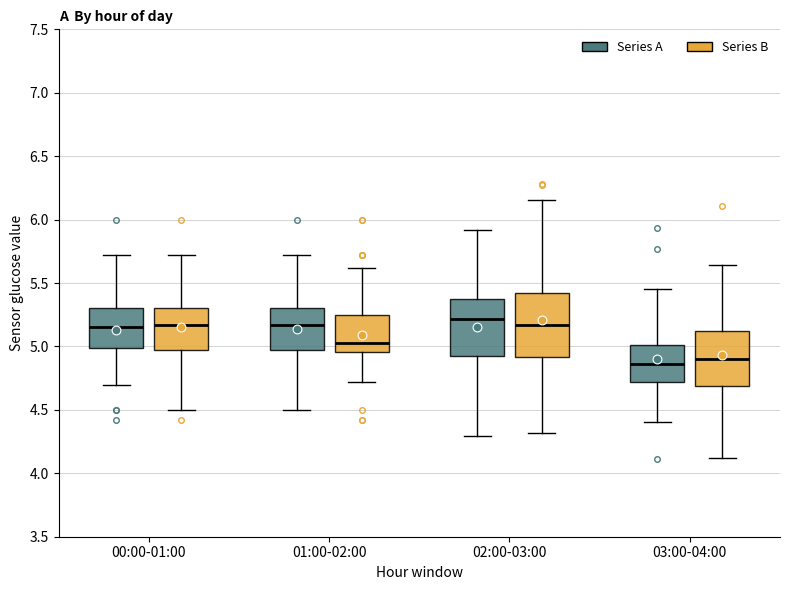

Reading left to right, transcribe this box plot: for each box, give where its median line is, the range the box spans, and where its two whiskers end, as read against the y-axis. The values are not printed on the chart, so give them approximately, as read against the axis.

00:00-01:00 (Series A): median 5.15, box 5.00 to 5.30, whiskers 4.70 to 5.70
00:00-01:00 (Series B): median 5.15, box 4.95 to 5.30, whiskers 4.50 to 5.70
01:00-02:00 (Series A): median 5.15, box 4.95 to 5.30, whiskers 4.50 to 5.70
01:00-02:00 (Series B): median 5.05, box 4.95 to 5.25, whiskers 4.70 to 5.60
02:00-03:00 (Series A): median 5.20, box 4.90 to 5.35, whiskers 4.30 to 5.90
02:00-03:00 (Series B): median 5.15, box 4.90 to 5.40, whiskers 4.30 to 6.15
03:00-04:00 (Series A): median 4.85, box 4.70 to 5.00, whiskers 4.40 to 5.45
03:00-04:00 (Series B): median 4.90, box 4.70 to 5.10, whiskers 4.10 to 5.65